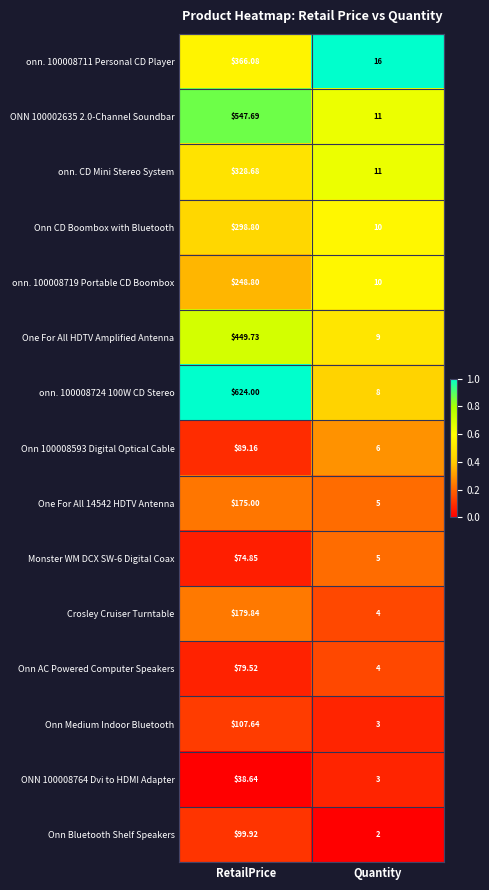

Where does the One For All HDTV Amplified Antenna series first go above 449?

RetailPrice